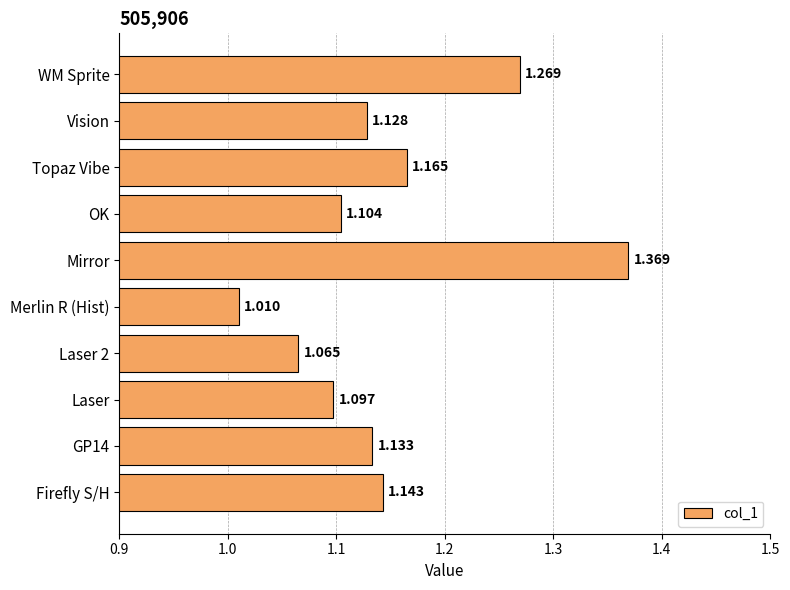

At which category does the chart reach its minimum across all series?

Merlin R (Hist)